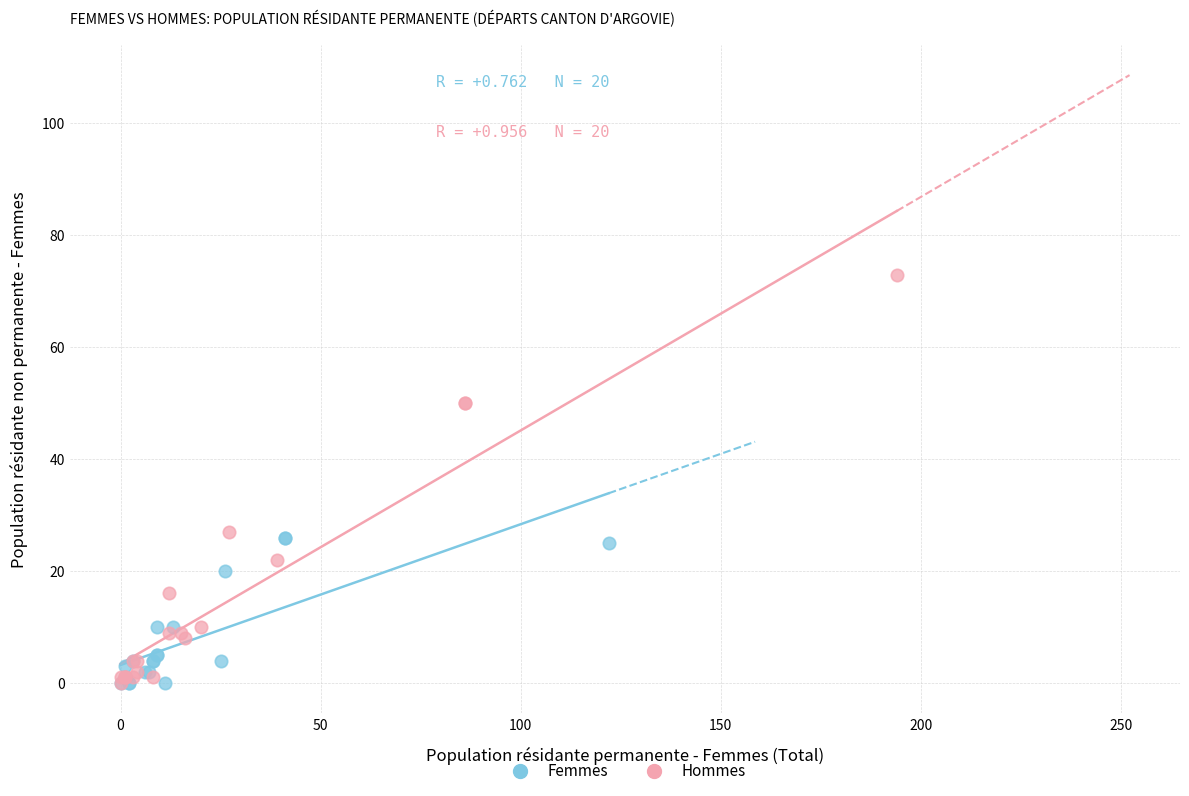

Which series reaches the maximum Y coordinate?

Hommes